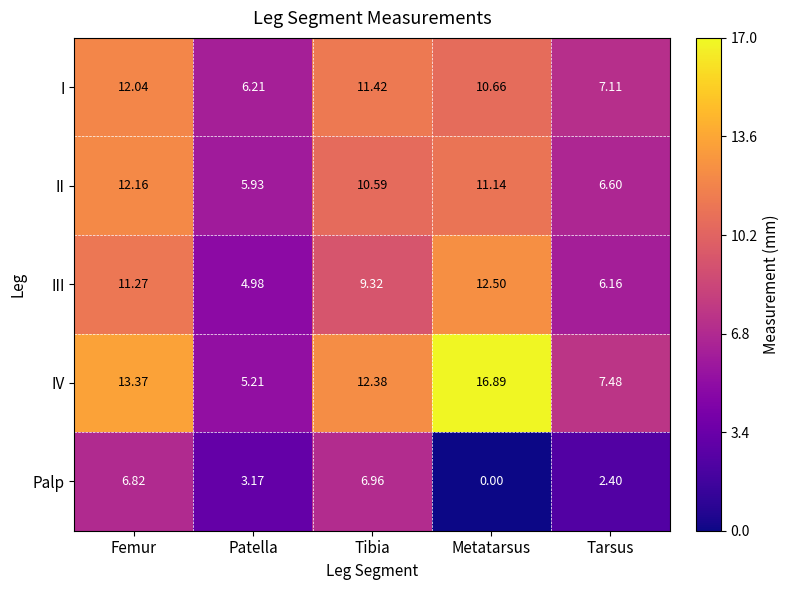

At which category is the sum across all series the highest?

Femur